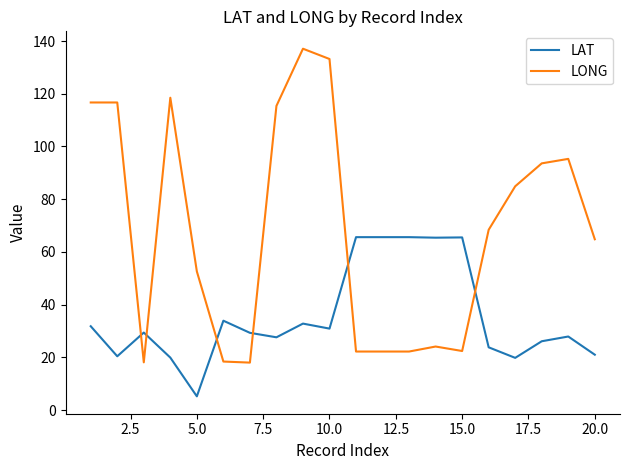

Rank the series by their average value, from lowest to highest.

LAT, LONG